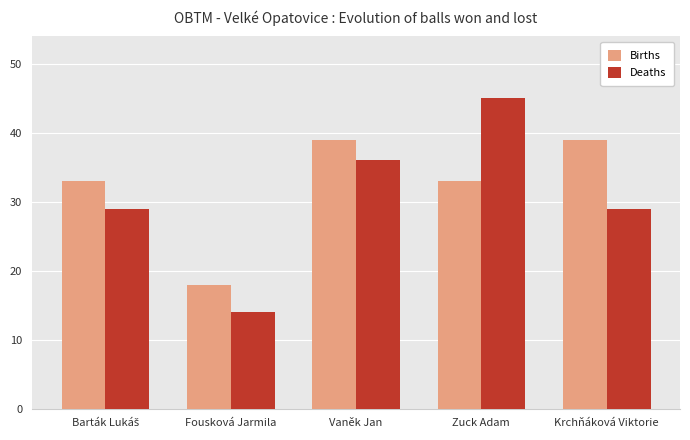

What is the difference between the maximum and minimum values in the Births series?

21